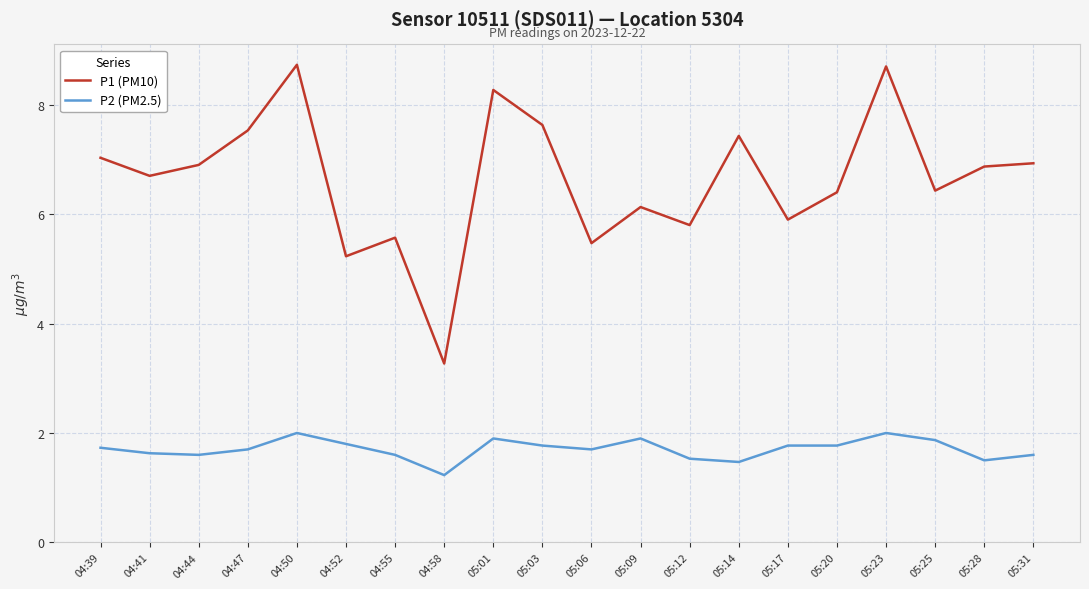

True or false: P1 (PM10) has a value of 5.2 at 04:52.

True